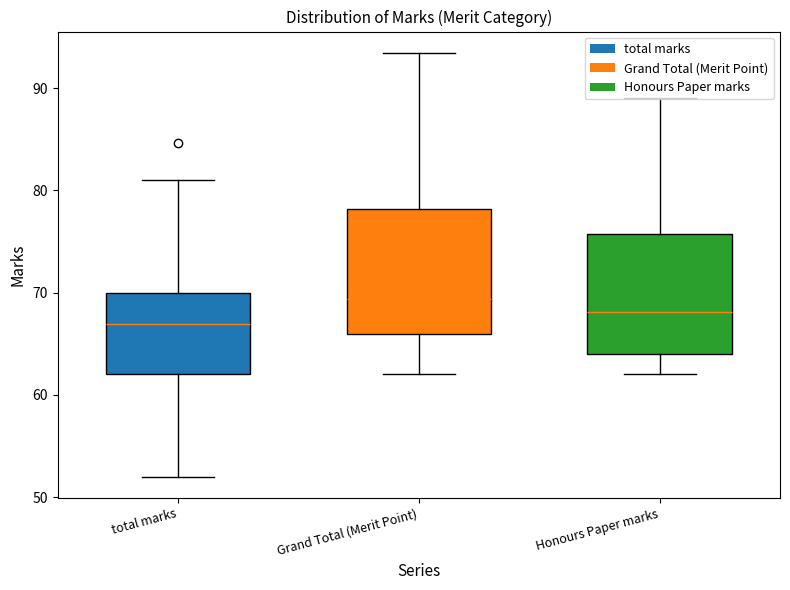

Reading left to right, list all the values displayed in this chart.

total marks: 70.6	70.0	81.0	84.6	72.4	69.8	79.6	67.0	70.8	69.8	67.0	74.0	67.0	74.2	63.2	67.0	70.0	69.2	69.4	69.4	66.8	57.0	62.6	65.8	62.0	66.4	62.6	57.4	54.6	60.0	70.4	64.0	63.4	55.2	55.0	52.0	62.6	61.0	62.0	53.0
Grand Total (Merit Point): 93.5	88.0	83.0	82.0	82.0	81.0	81.0	84.0	84.0	81.9	77.2	75.0	75.0	74.2	75.6	74.5	73.5	73.5	69.4	69.4	70.1	66.0	66.0	65.8	68.2	68.2	68.2	68.2	65.0	64.0	64.0	64.0	63.4	66.2	66.2	66.2	62.6	65.1	63.9	62.0
Honours Paper marks: 89.0	88.0	83.0	82.0	82.0	81.0	81.0	80.0	80.0	78.0	75.0	75.0	75.0	74.2	72.0	71.0	70.0	70.0	69.4	69.4	66.8	66.0	66.0	65.8	65.0	65.0	65.0	65.0	65.0	64.0	64.0	64.0	63.4	63.0	63.0	63.0	62.6	62.0	62.0	62.0